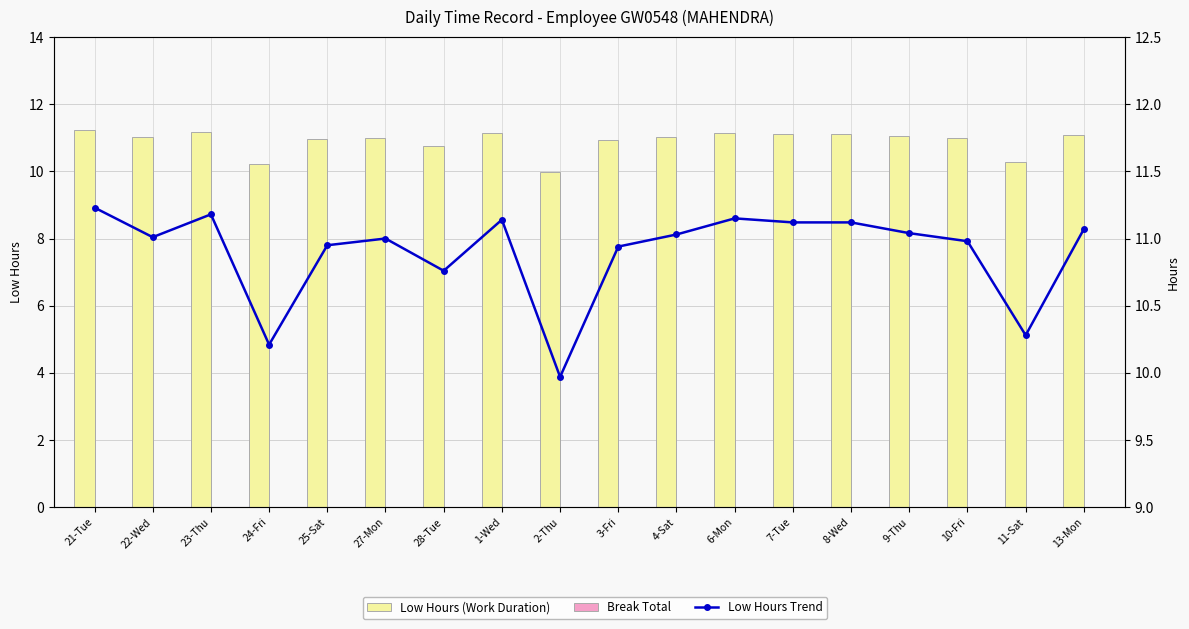

What is the highest value of the Low Hours (Work Duration) series?

11.2